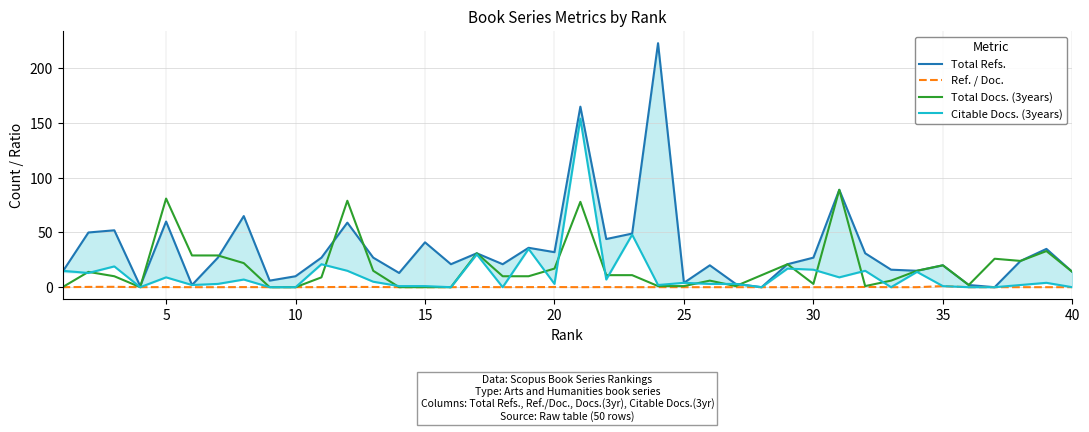

Which series has the widest spread of values?

Total Refs.